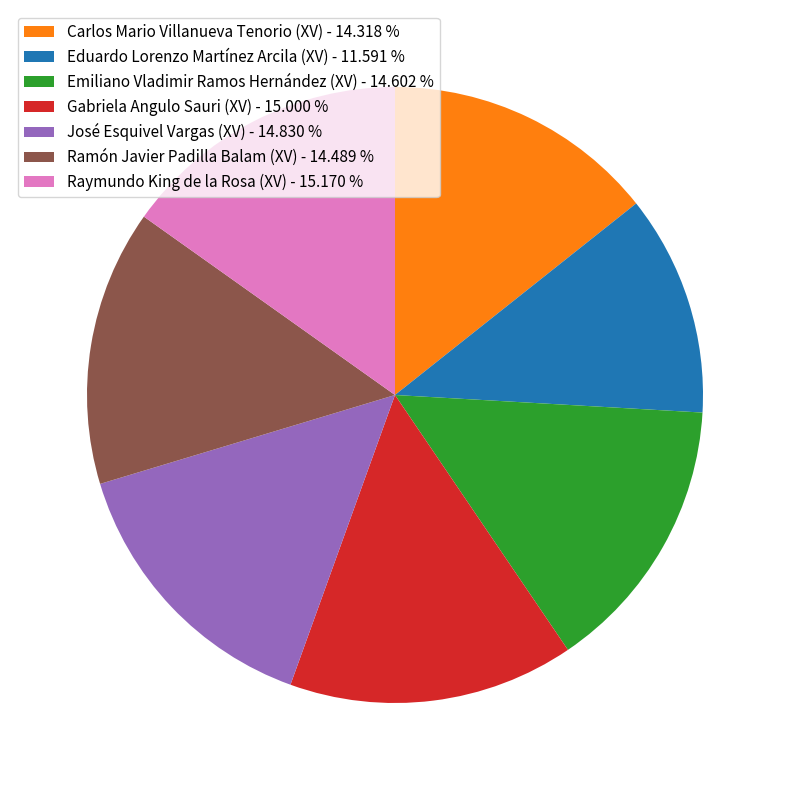

Count the number of slices in the pie.

7